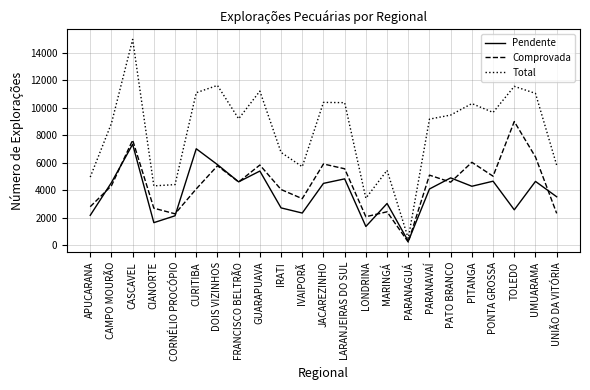

At which label does Comprovada first exceed 4583?

CASCAVEL